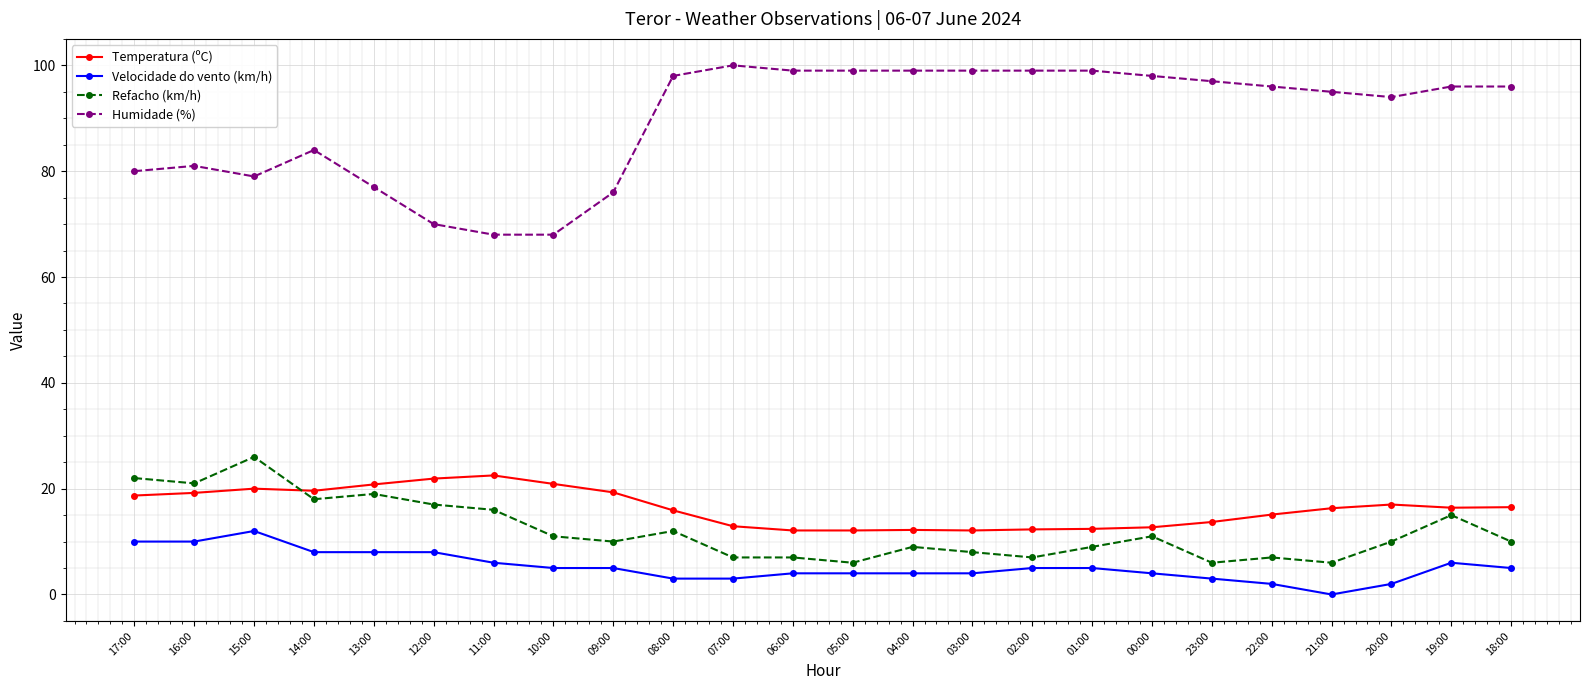

What is the difference between the maximum and minimum values in the Humidade (%) series?

32.0